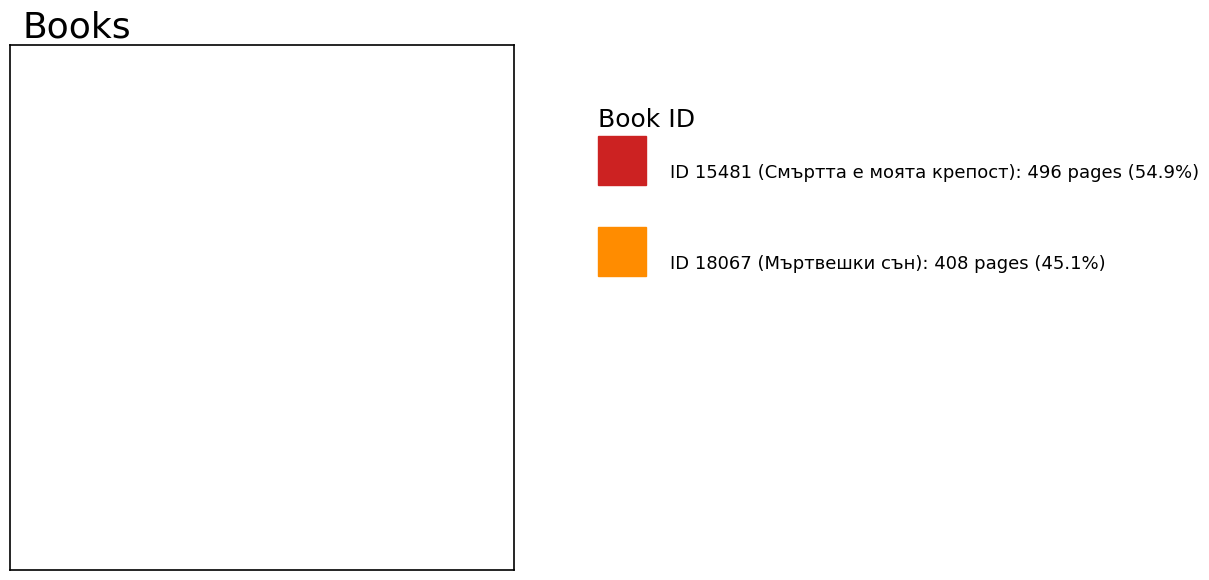

Is there a majority slice in this chart?

Yes